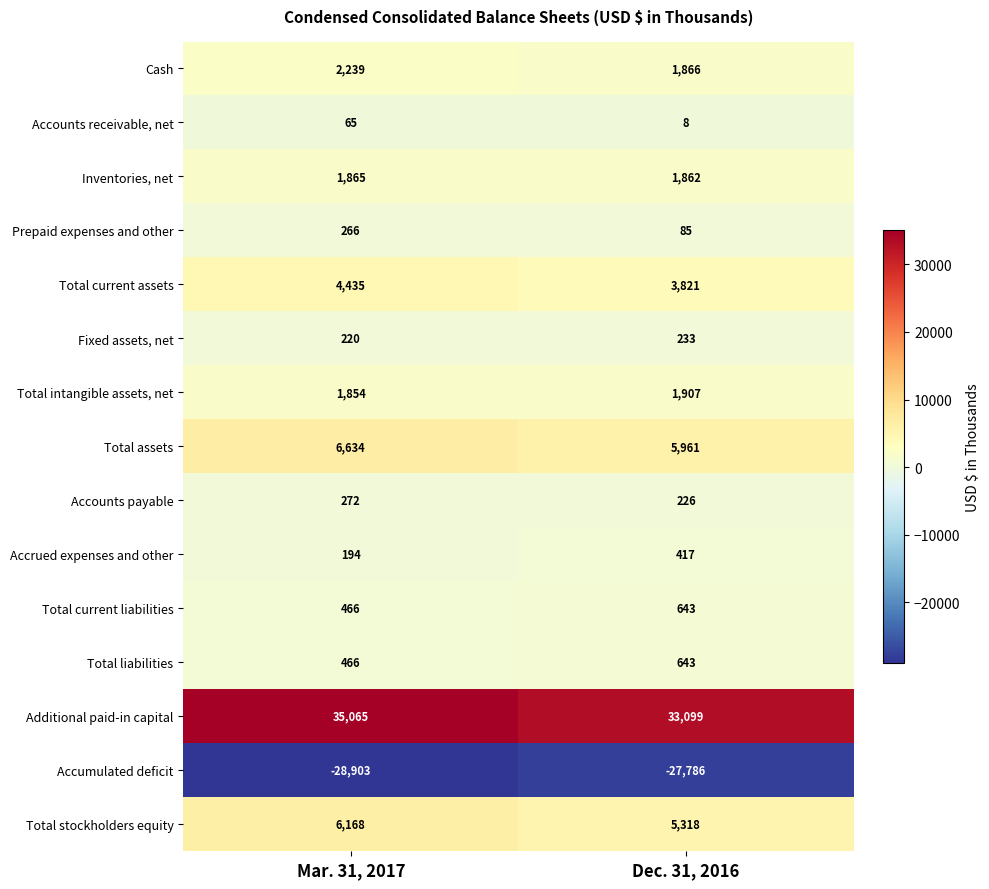

True or false: Total stockholders equity has a value of 6168 at Mar. 31, 2017.

True